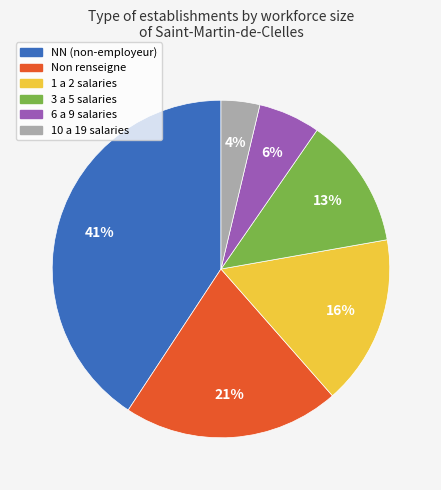

Does any single category account for the majority?

No